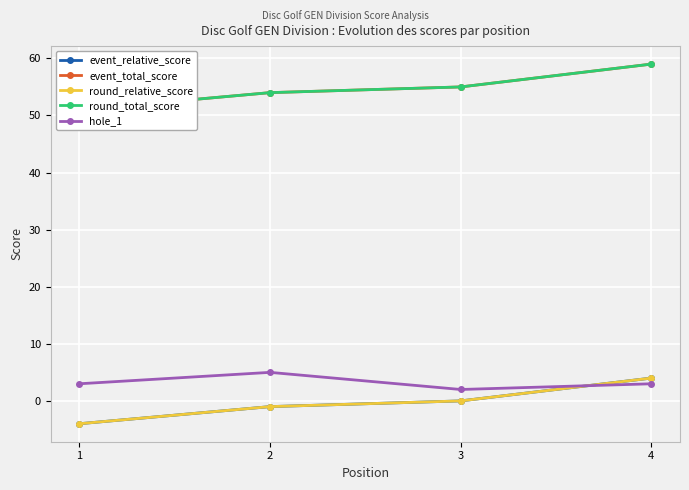

Rank the series at 1 from highest to lowest value.

event_total_score, round_total_score, hole_1, event_relative_score, round_relative_score